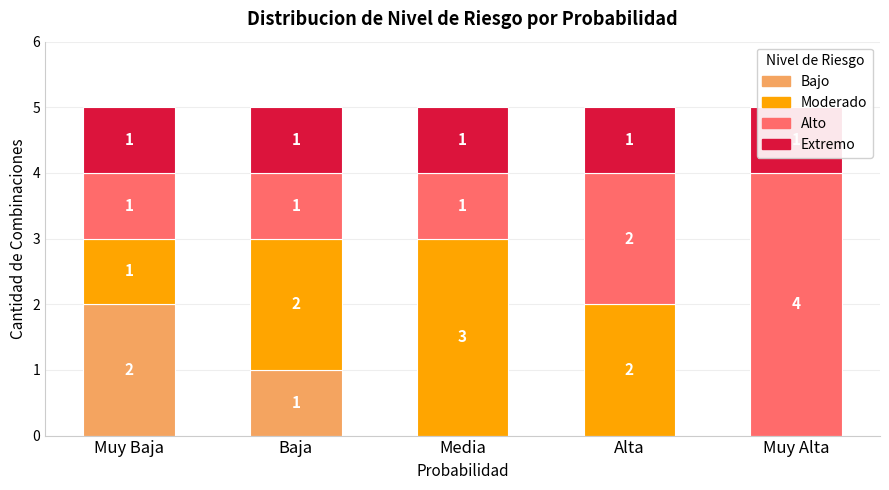

What is the label of the 2nd bar from the right?

Alta